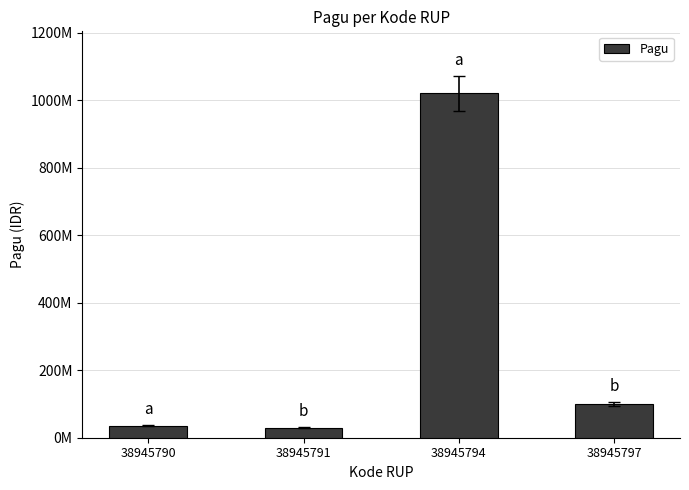

Reading right to left, list all the values displayed in this chart.

100000000	1020000000	30000000	36000000